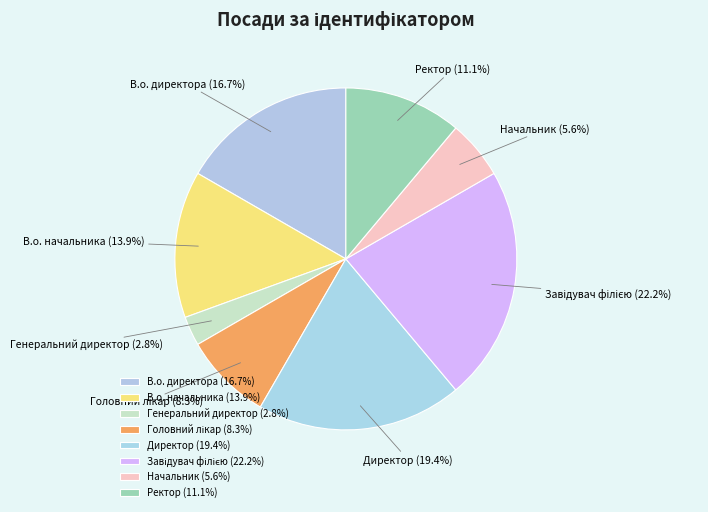

What is the ratio of the value at Начальник to the value at Директор?

0.3